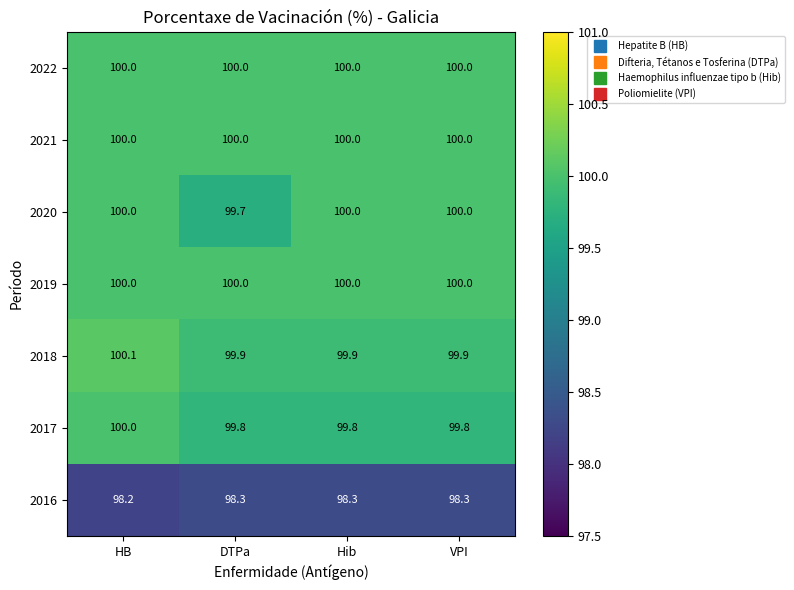

At how many categories does at least one series exceed 99?

4